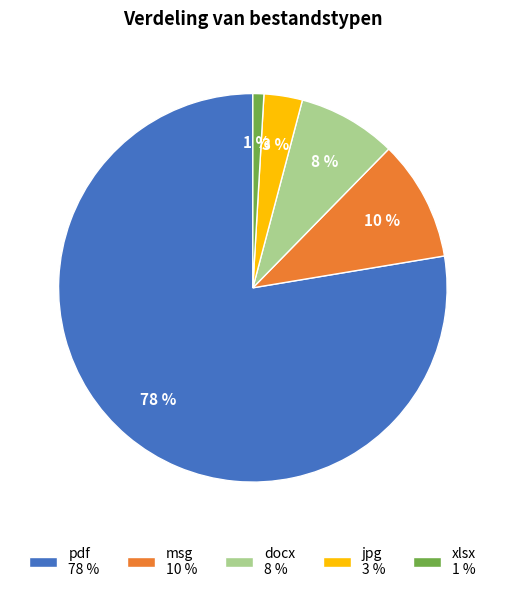

To the nearest percent, what is the combined percentage of msg 10 % and docx 8 %?

18%